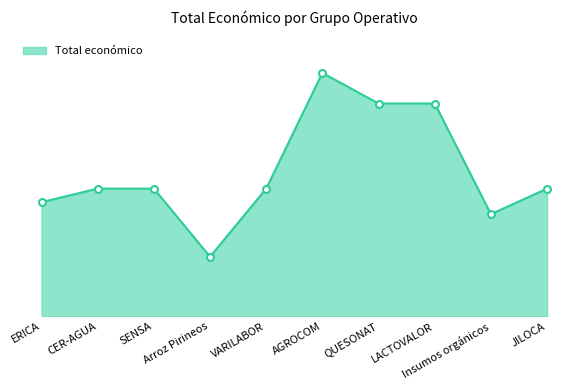

Where is the first local minimum?

Arroz Pirineos